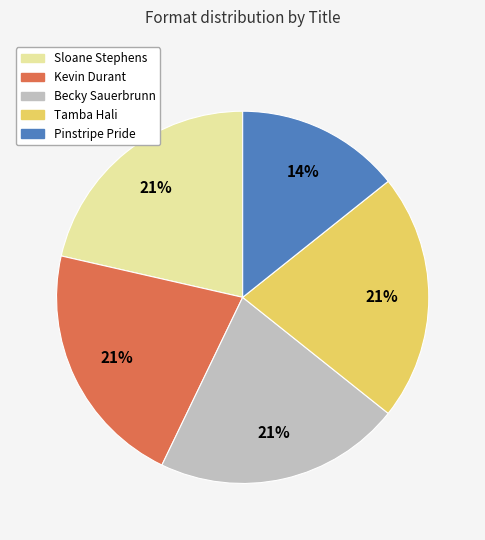

Combined, do Becky Sauerbrunn and Tamba Hali account for over 50%?

No